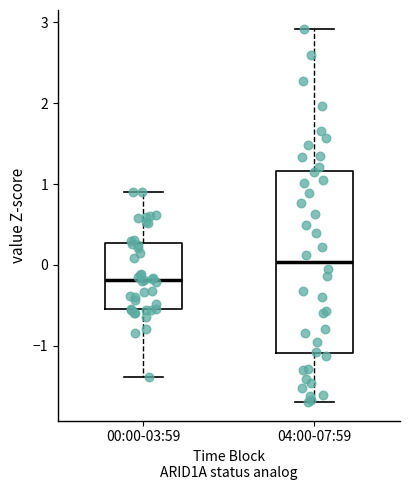

Reading left to right, read every box against the y-axis: the position of its median line, the range the box covers, and the ends of its whiskers. The values are not printed on the chart, so give them approximately, as read against the axis.

00:00-03:59: median -0.2, box -0.5 to 0.3, whiskers -1.4 to 0.9
04:00-07:59: median 0.0, box -1.1 to 1.2, whiskers -1.7 to 2.9